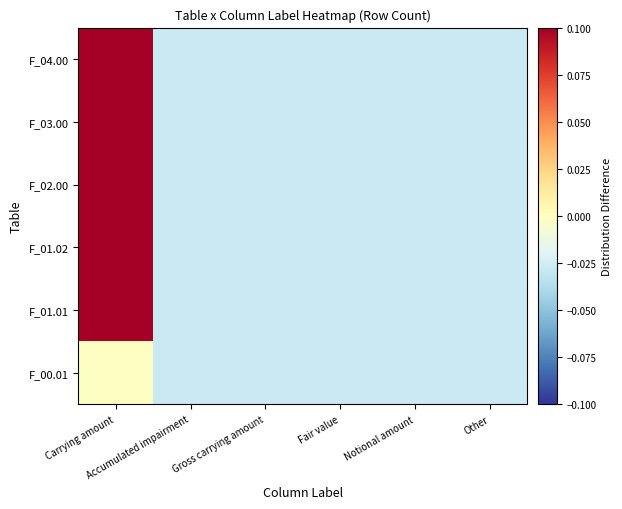

Count the number of data series in this chart.

6